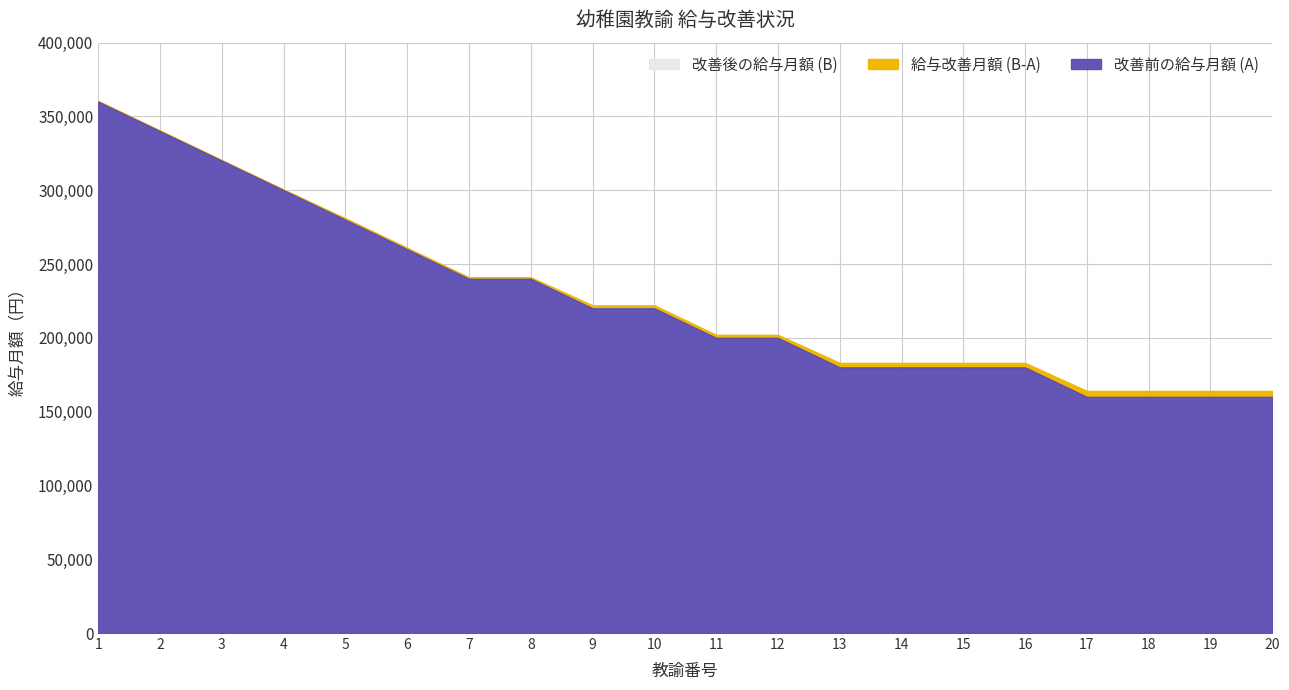

Is it true that 改善前の給与月額 (A) equals 39016 at 17?

False